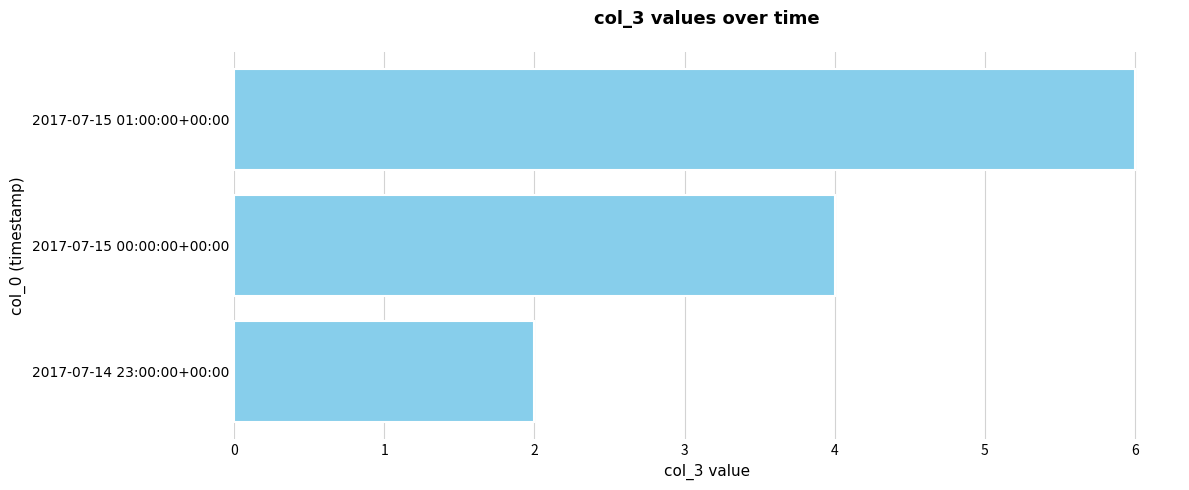

Which has a higher value, 2017-07-15 01:00:00+00:00 or 2017-07-15 00:00:00+00:00?

2017-07-15 01:00:00+00:00